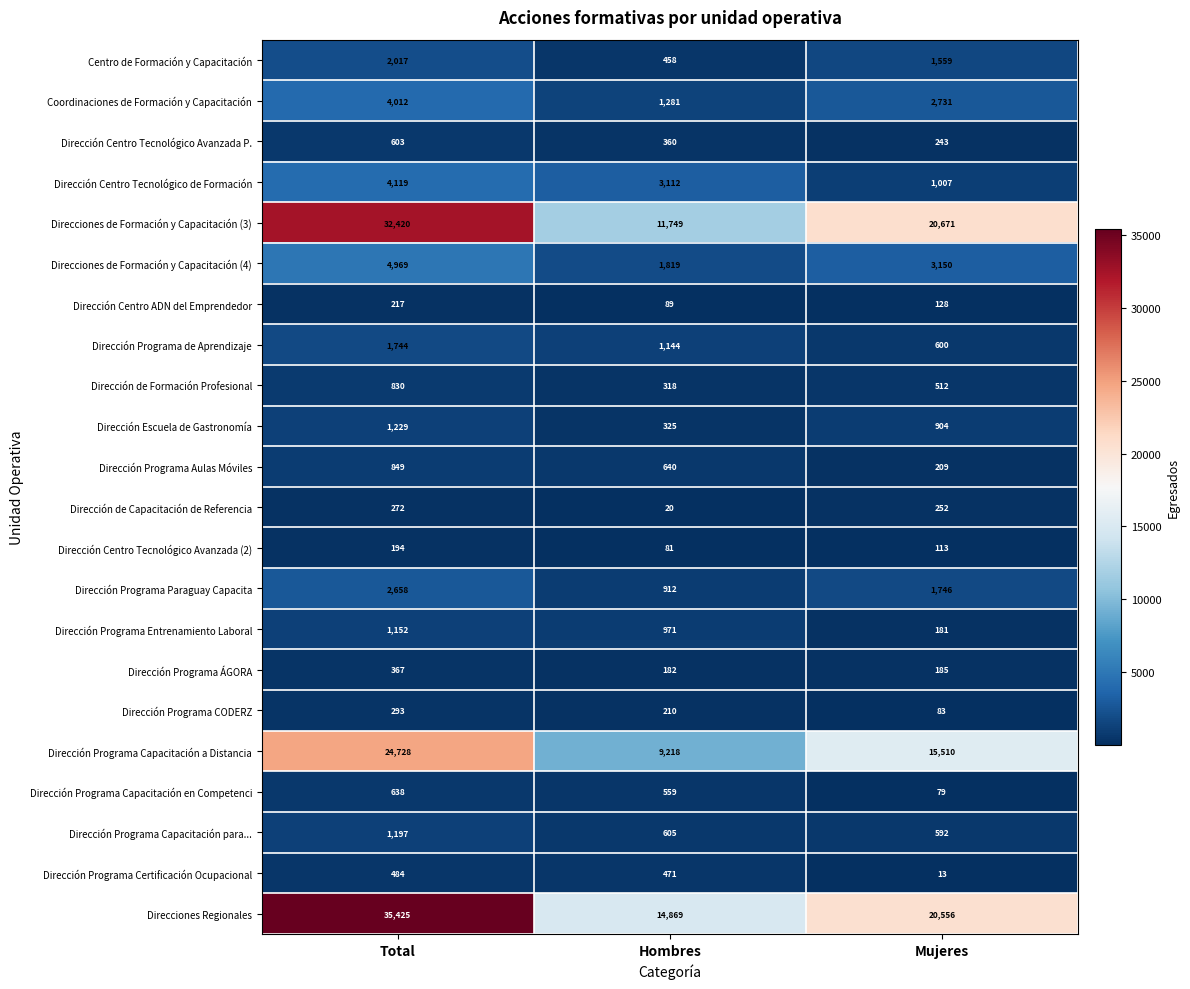

Read the Dirección Programa Aulas Móviles value at Total, to the nearest 100.

800